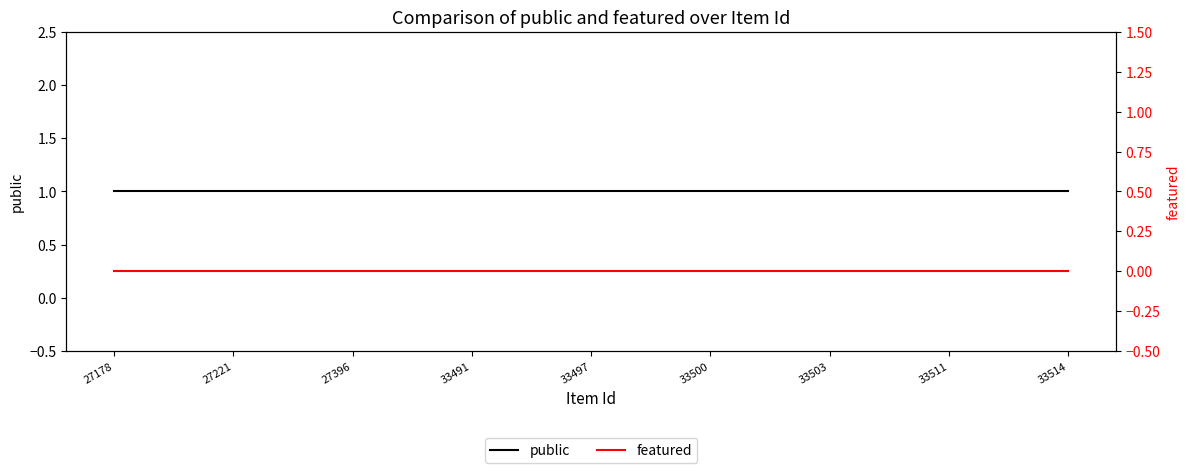

List the series in order of their peak value, lowest first.

featured, public